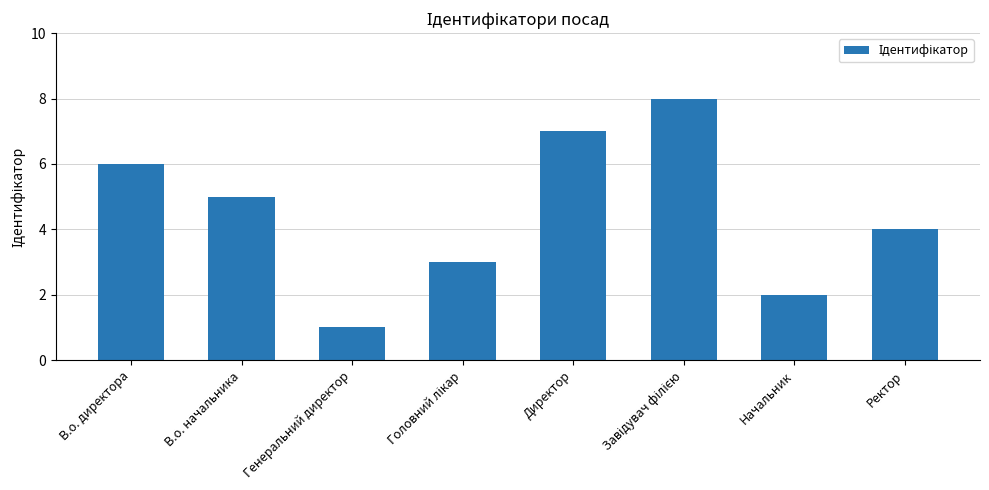

What is the label of the 7th bar from the left?

Начальник